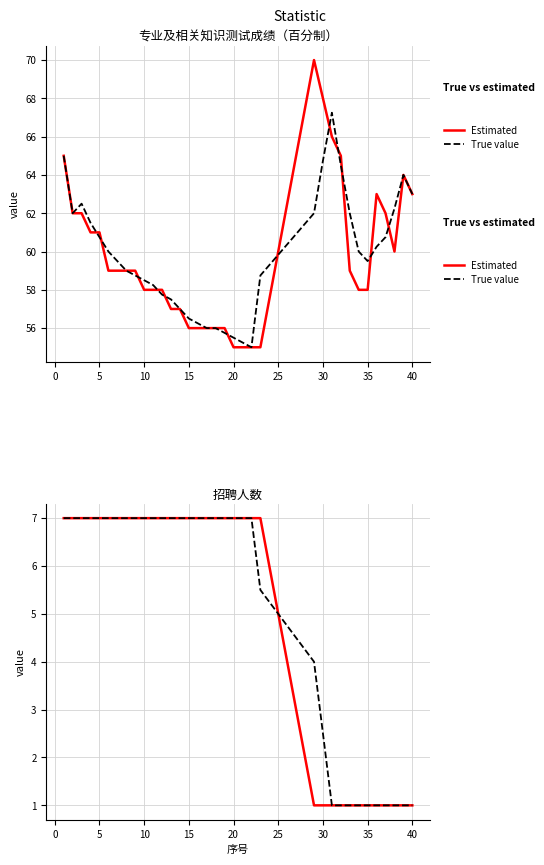

Between 40 and 20, which is larger?

20